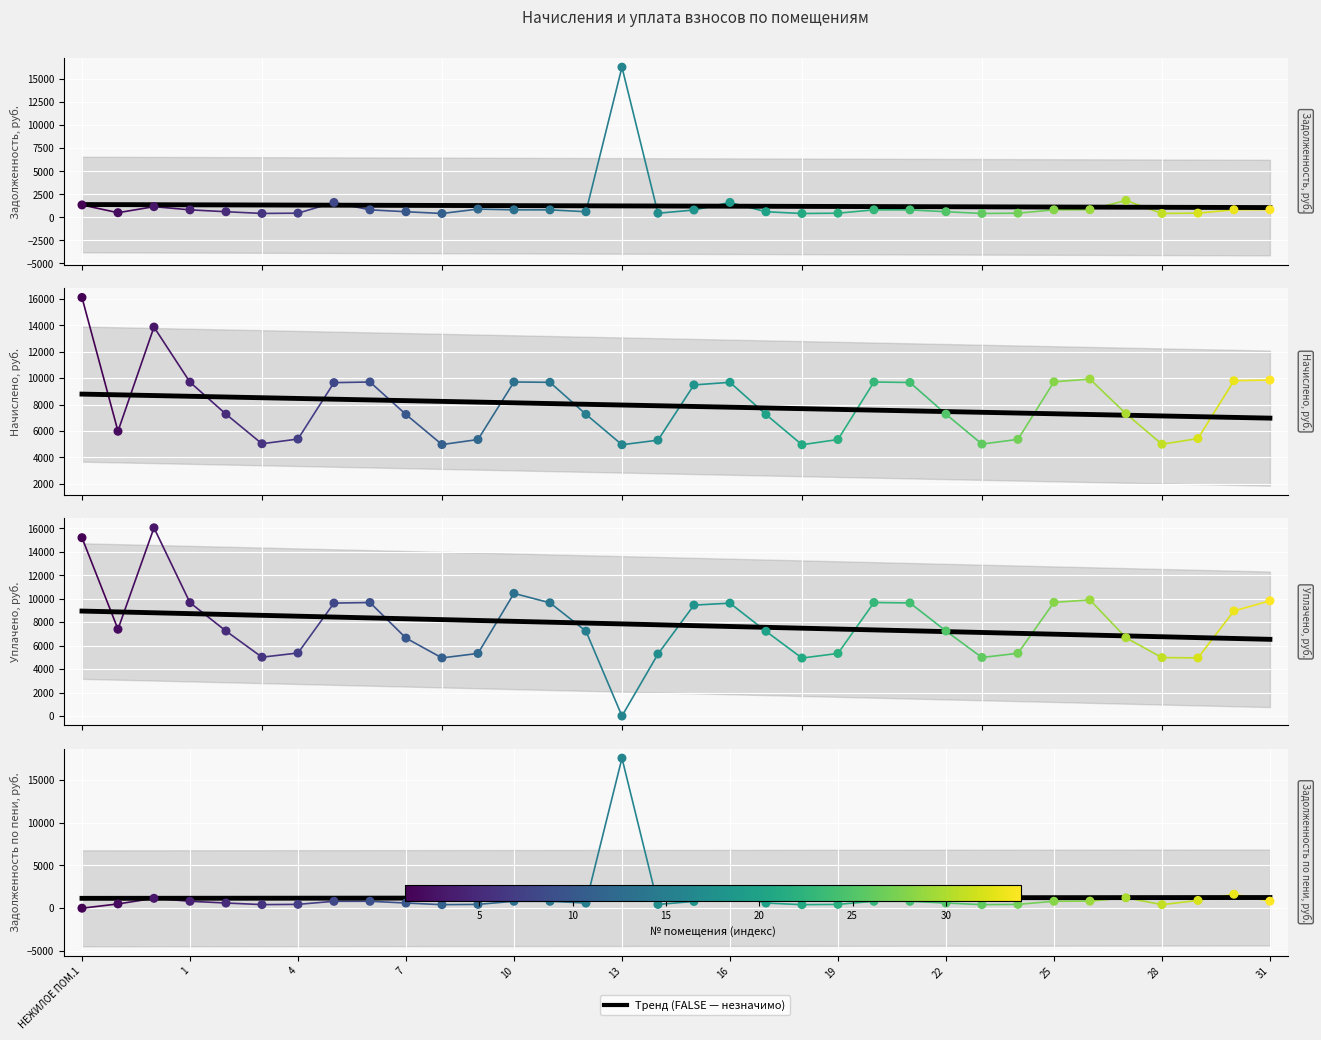

At how many categories does at least one series exceed 5484?

23